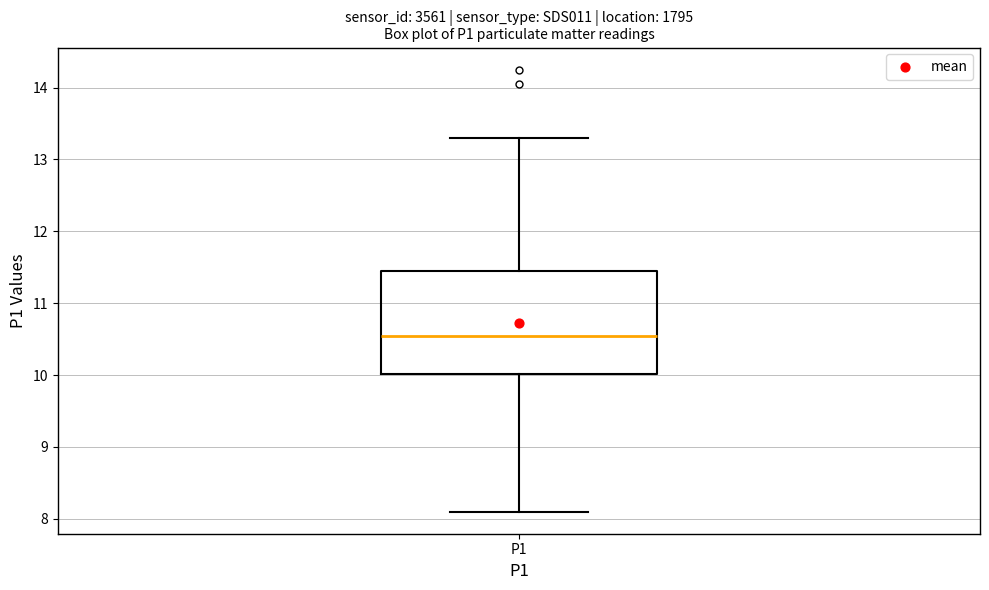

Where does the lower whisker of the box for P1 end on the y-axis? The values are not printed on the chart, so give them approximately, as read against the axis.

8.1